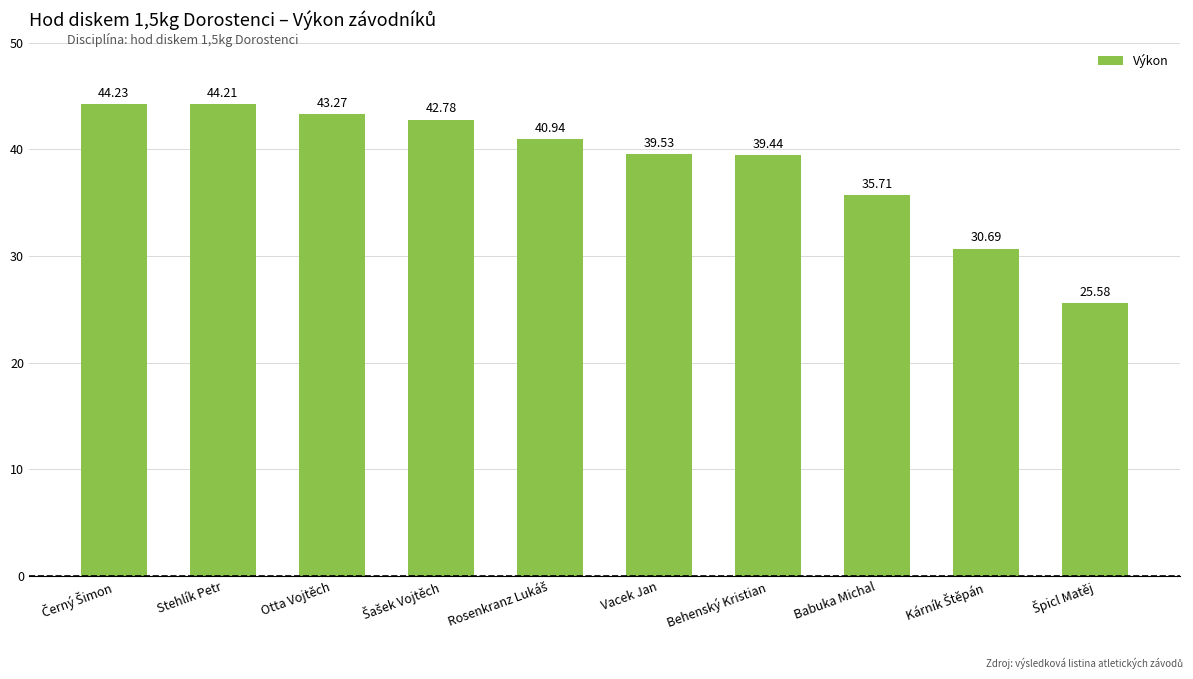

What is the label of the 3rd bar from the left?

Otta Vojtěch